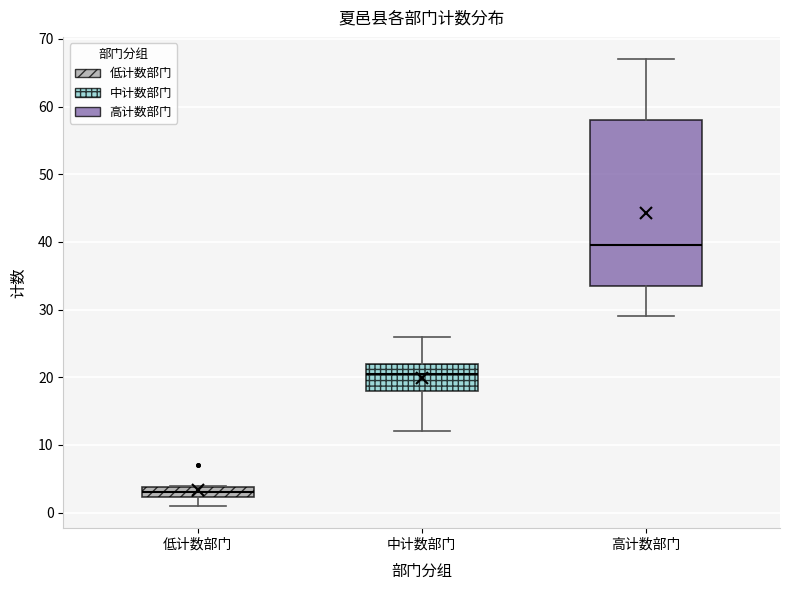

Which box's median line is the lowest?

低计数部门